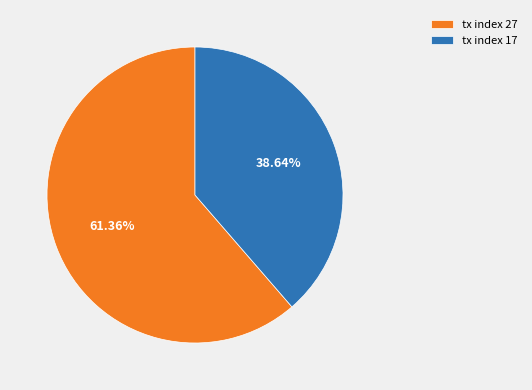

Between tx index 17 and tx index 27, which is larger?

tx index 27